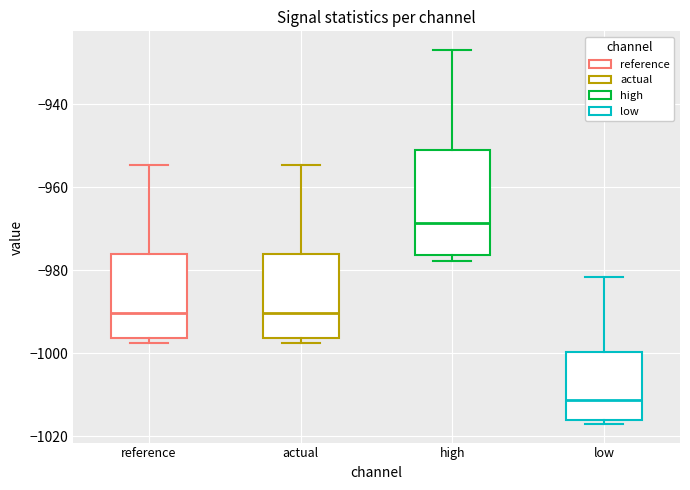

Reading left to right, transcribe this box plot: for each box, give where its median line is, the range the box spans, and where its two whiskers end, as read against the y-axis. The values are not printed on the chart, so give them approximately, as read against the axis.

reference: median -990, box -996 to -976, whiskers -998 to -954
actual: median -990, box -996 to -976, whiskers -998 to -954
high: median -968, box -976 to -950, whiskers -978 to -926
low: median -1012, box -1016 to -1000, whiskers -1018 to -982